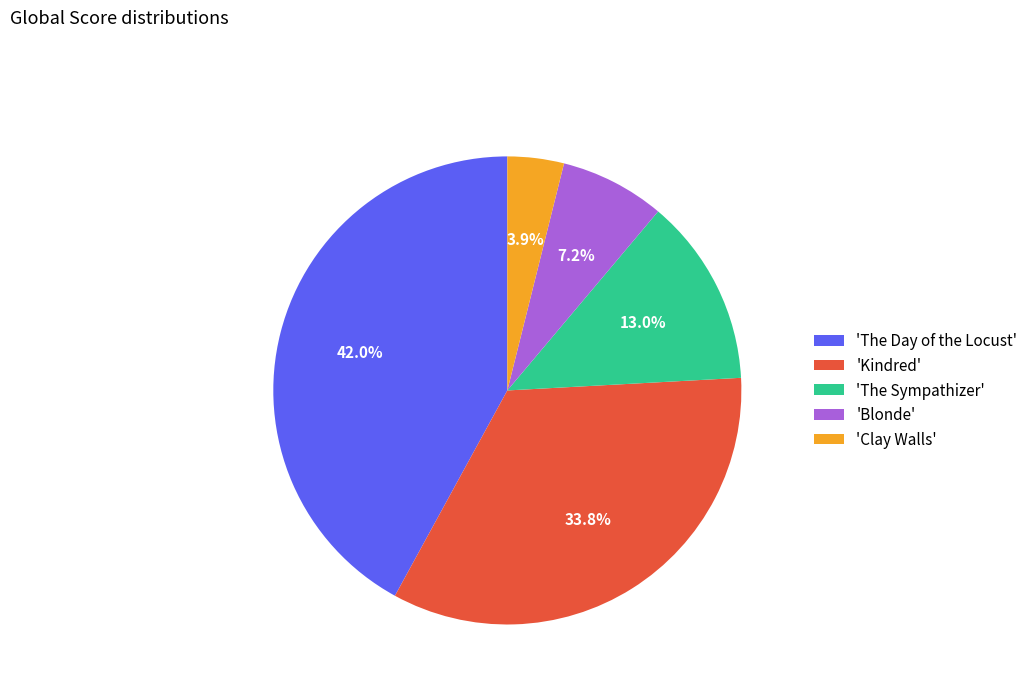

Rank the categories by value from lowest to highest.

'Clay Walls', 'Blonde', 'The Sympathizer', 'Kindred', 'The Day of the Locust'